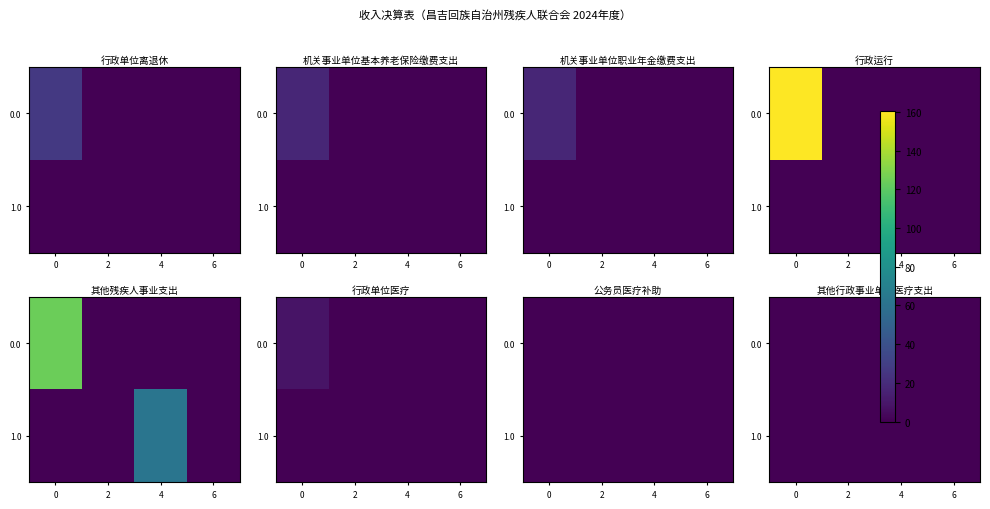

At how many categories does at least one series exceed 0?

1